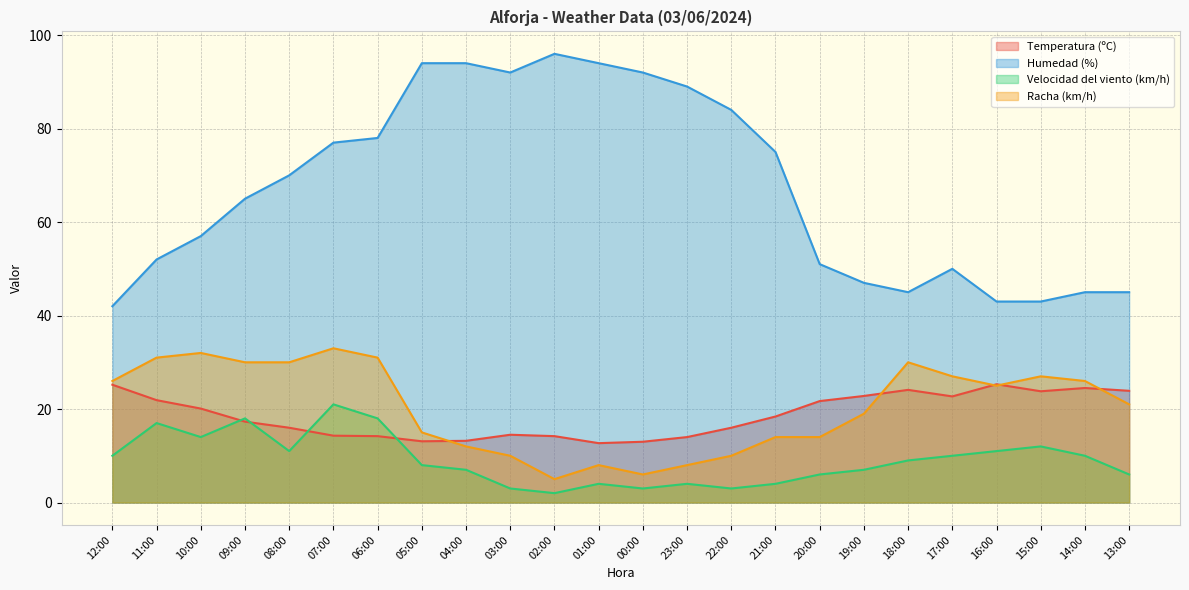

Which category has the lowest value across all series?

02:00